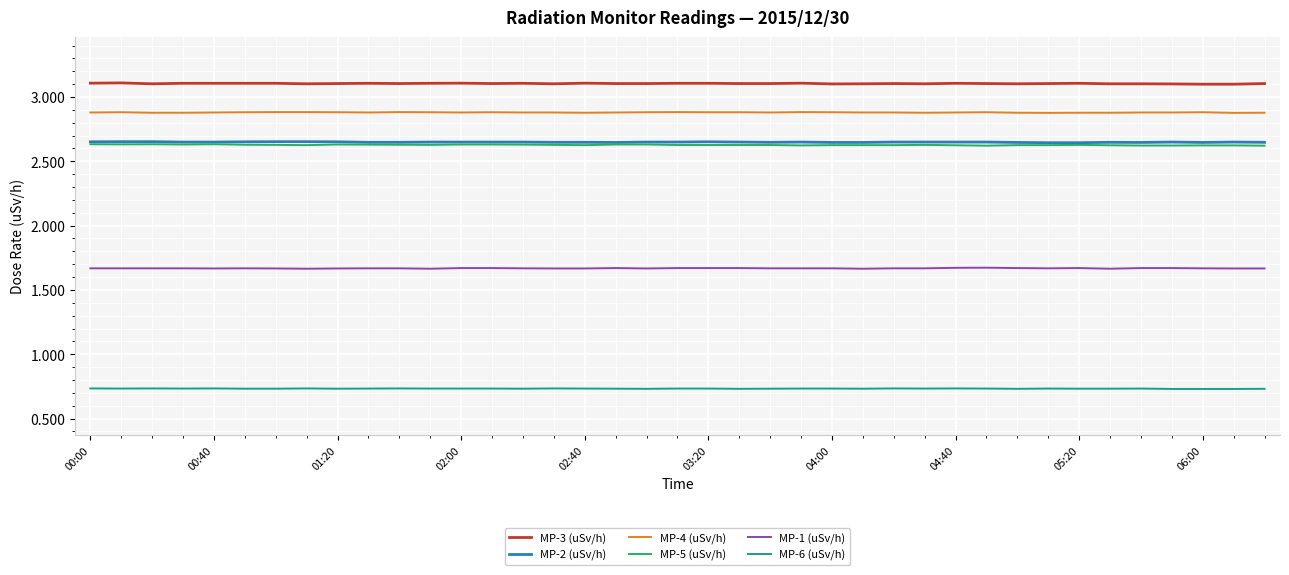

True or false: MP-1 (uSv/h) and MP-2 (uSv/h) intersect in this chart.

False